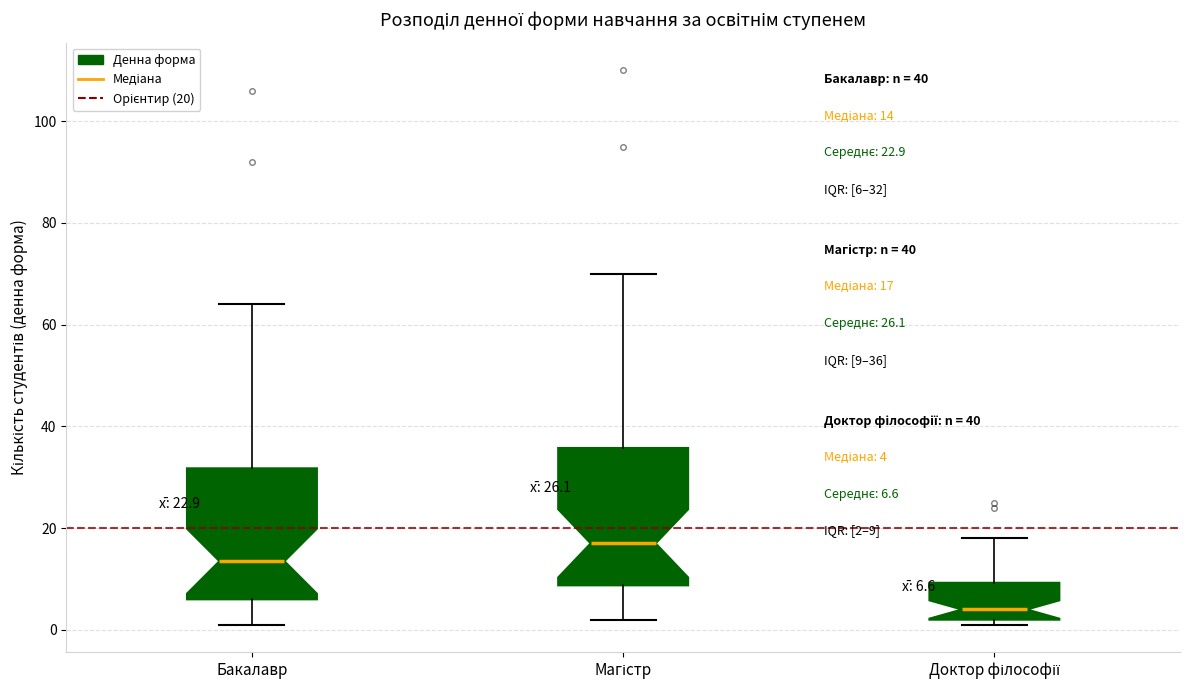

Which box has the highest median line?

Магістр